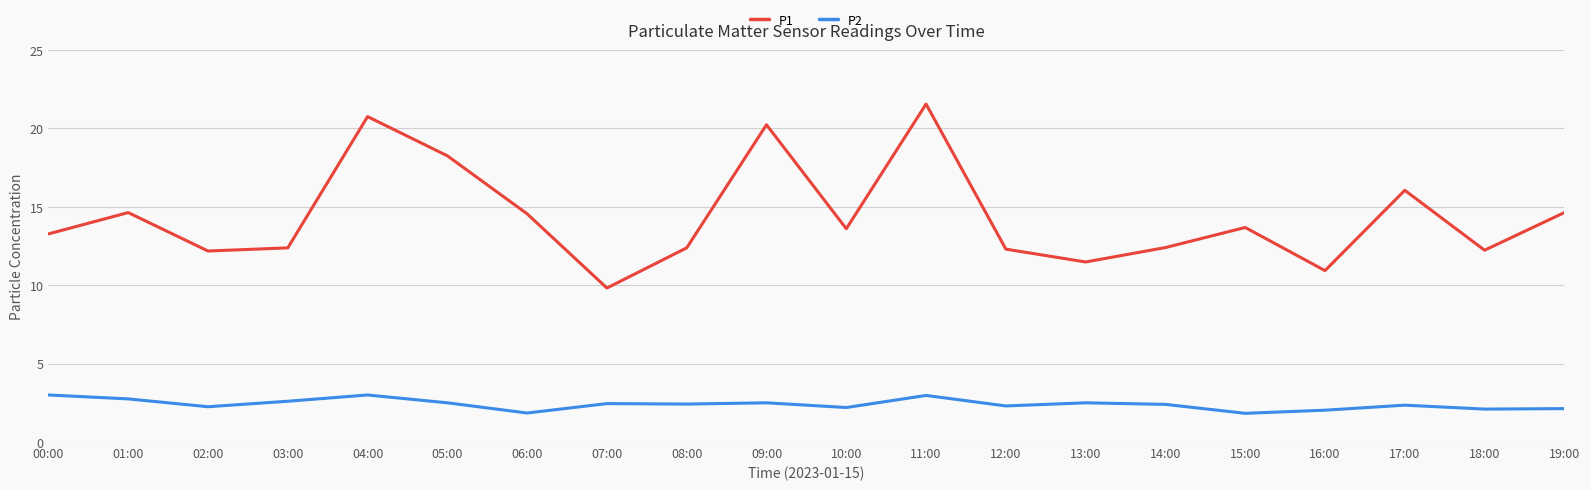

True or false: P2 and P1 intersect in this chart.

False